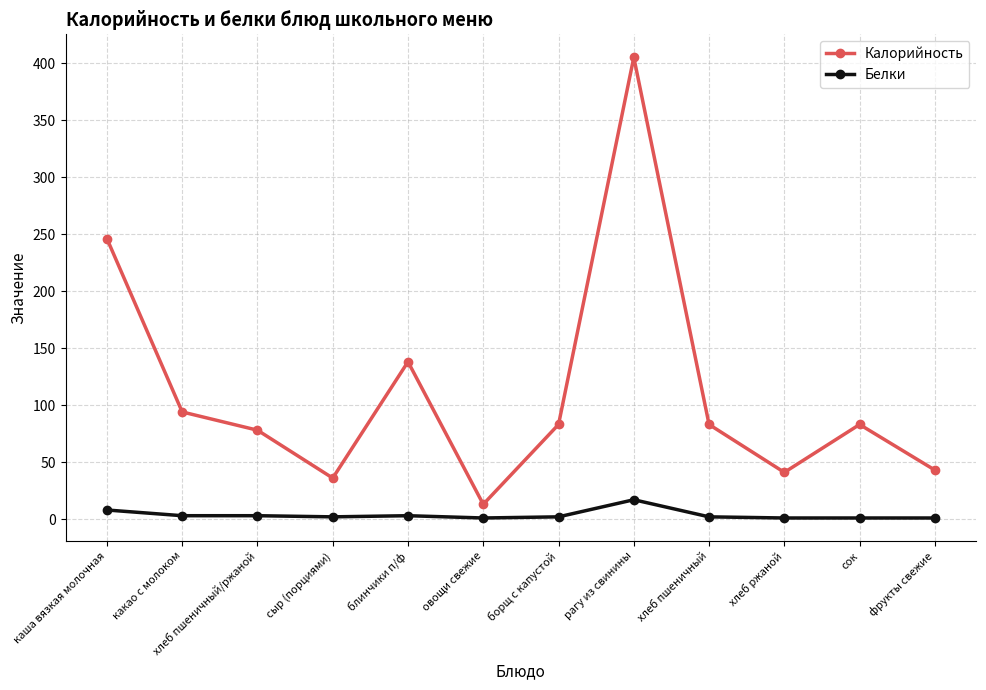

Is this an area chart (filled region under the line)?

No